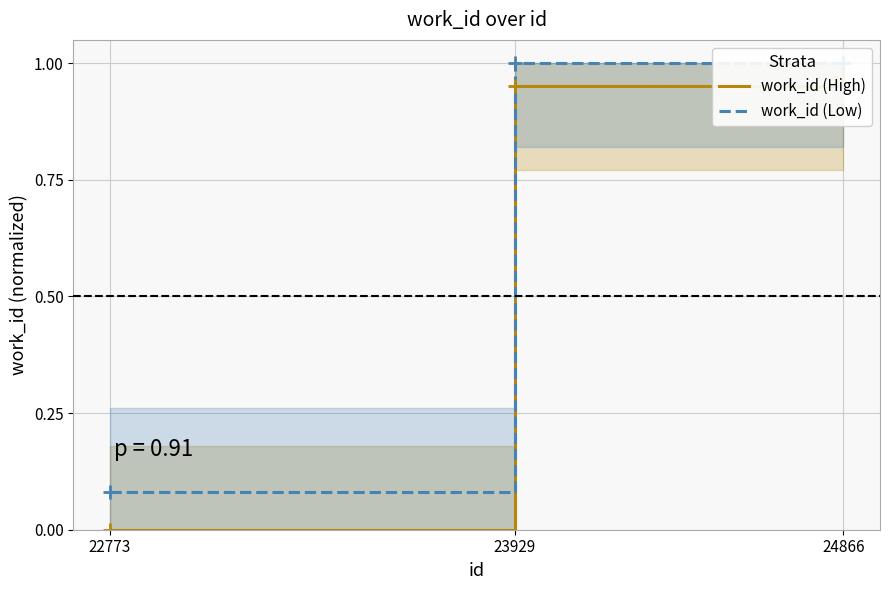

Which category has the lowest value across all series?

22773